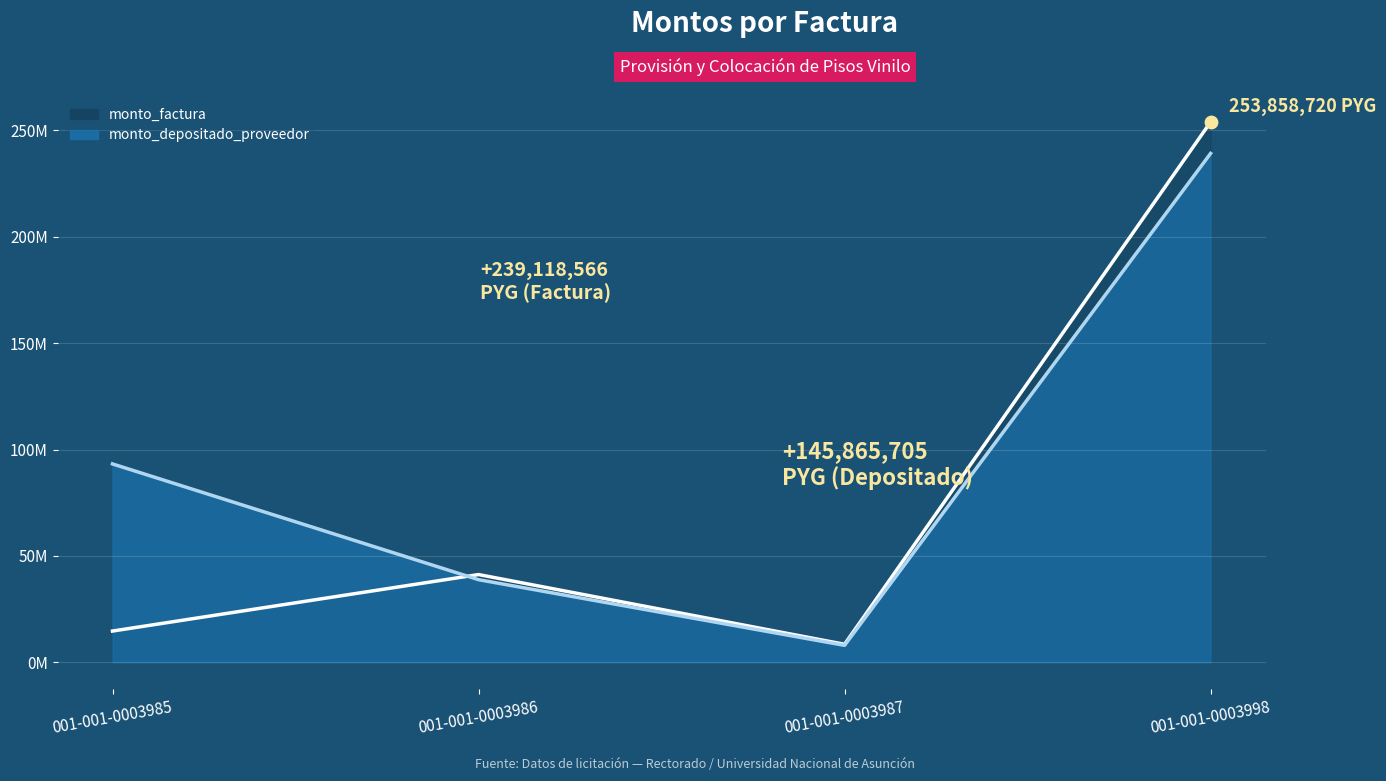

At which category is the sum across all series the highest?

001-001-0003998